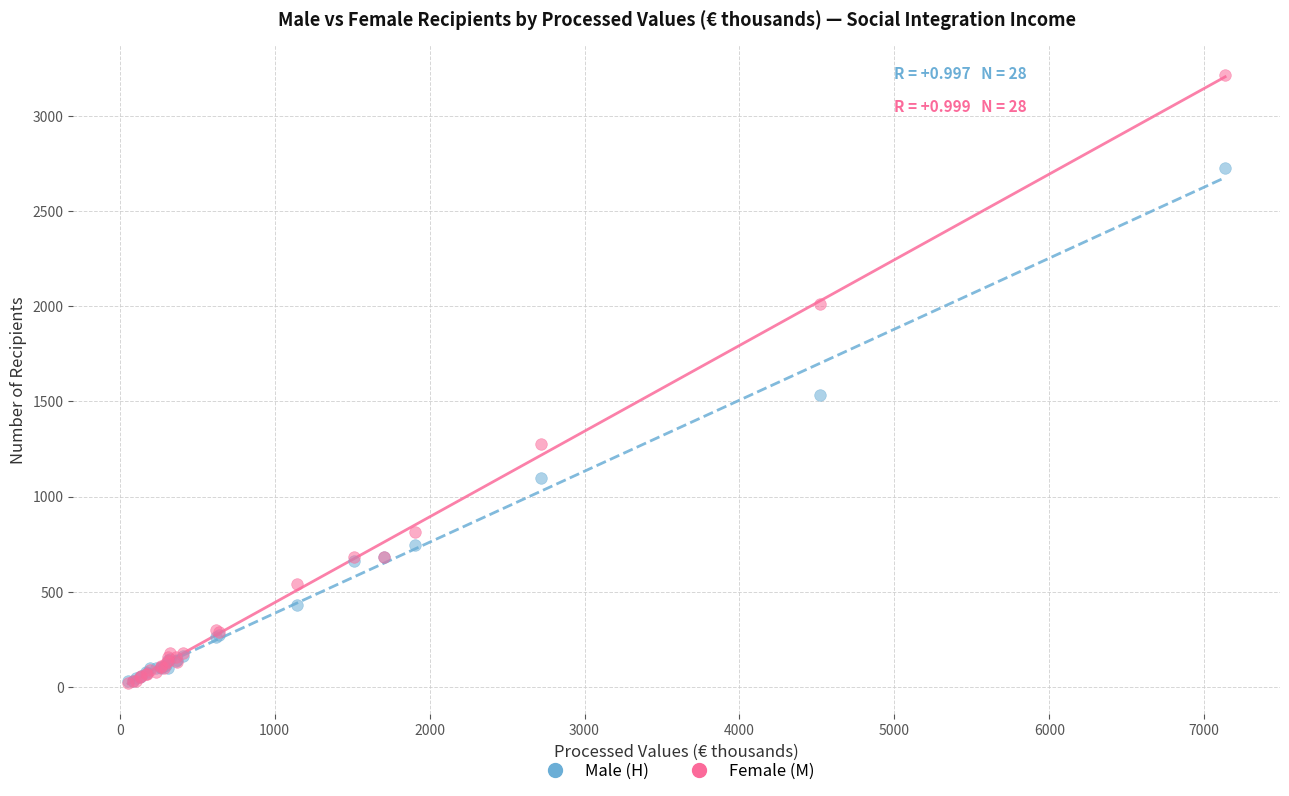

In the Male (H) series, what Y value is closest to 1379?

1535